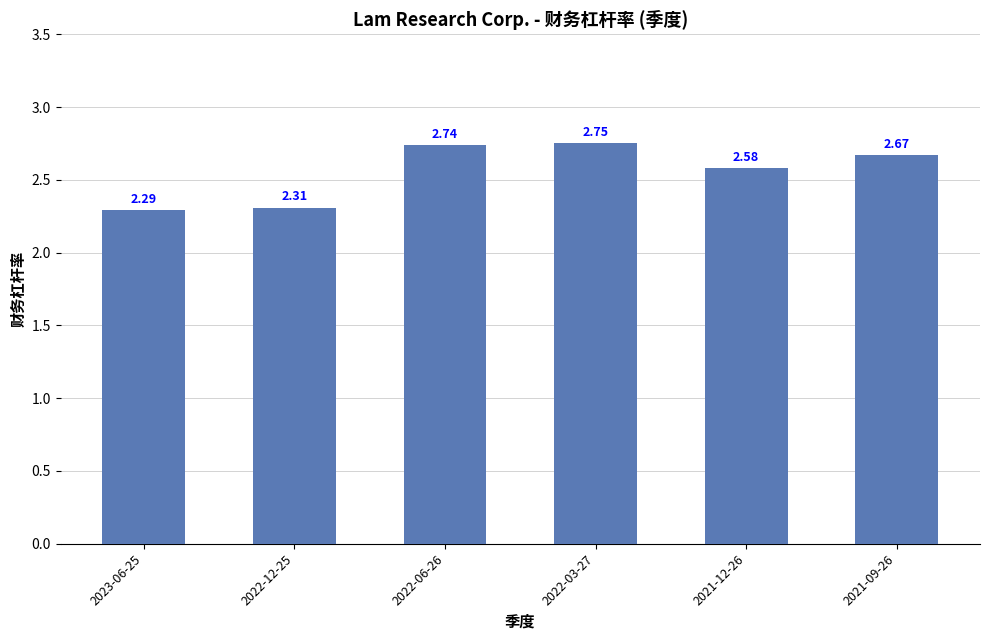

What position from the left is 2022-03-27?

4